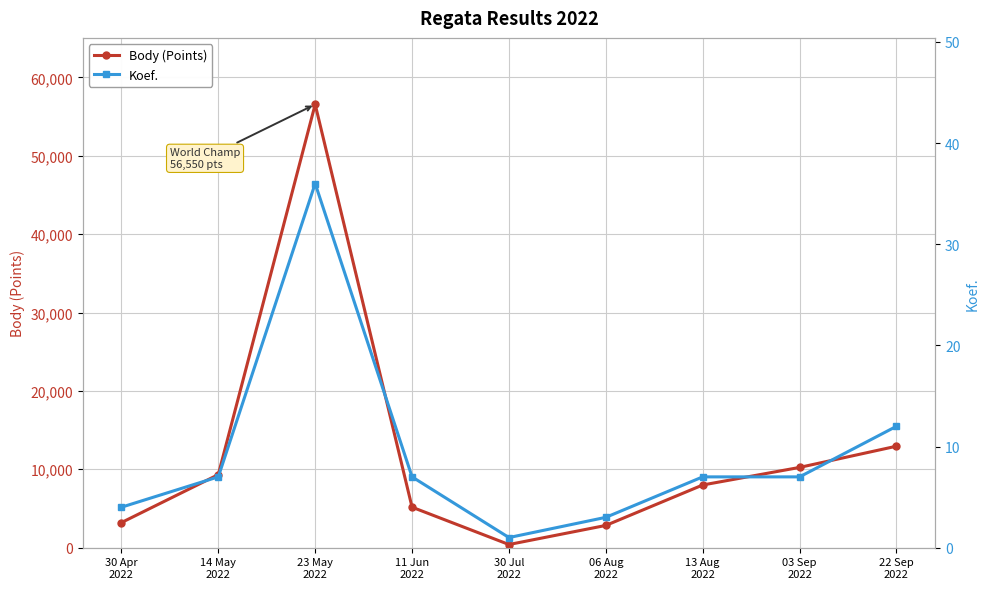

Reading left to right, list all the values displayed in this chart.

Body (Points): 3200	9320	56550	5165	402	2838	7997	10239	12945
Koef.: 4	7	36	7	1	3	7	7	12